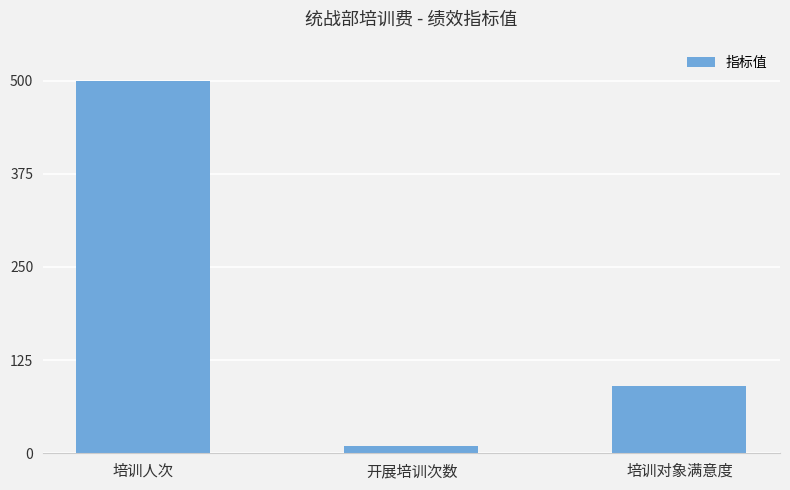

True or false: the data shows 887 at 培训人次.

False